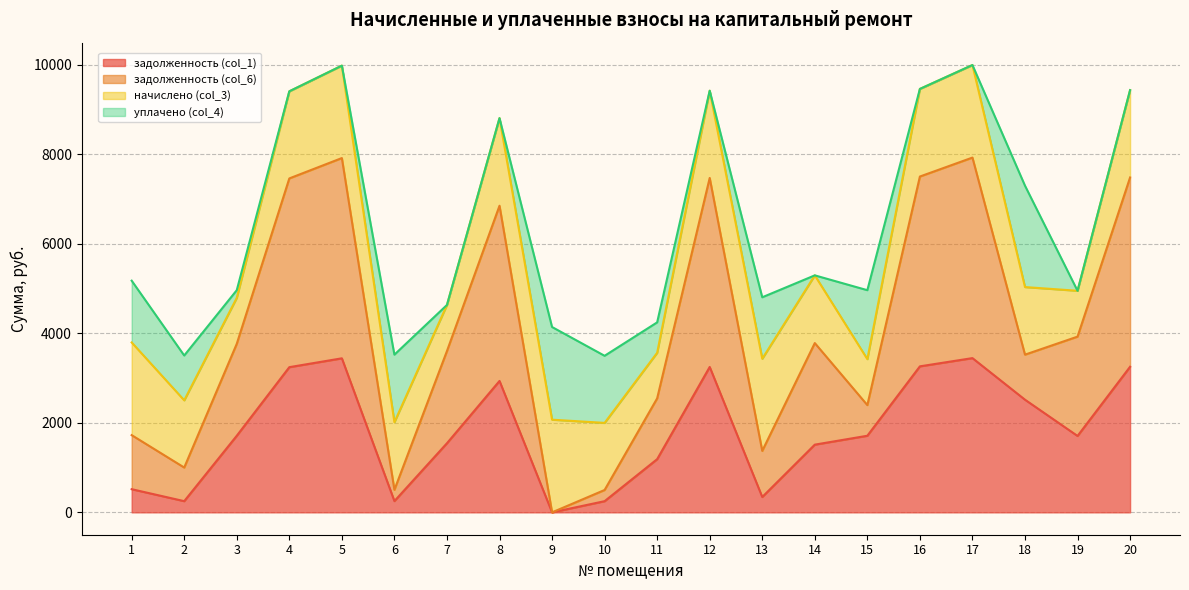

At which label does задолженность (col_1) first exceed 1711?

3